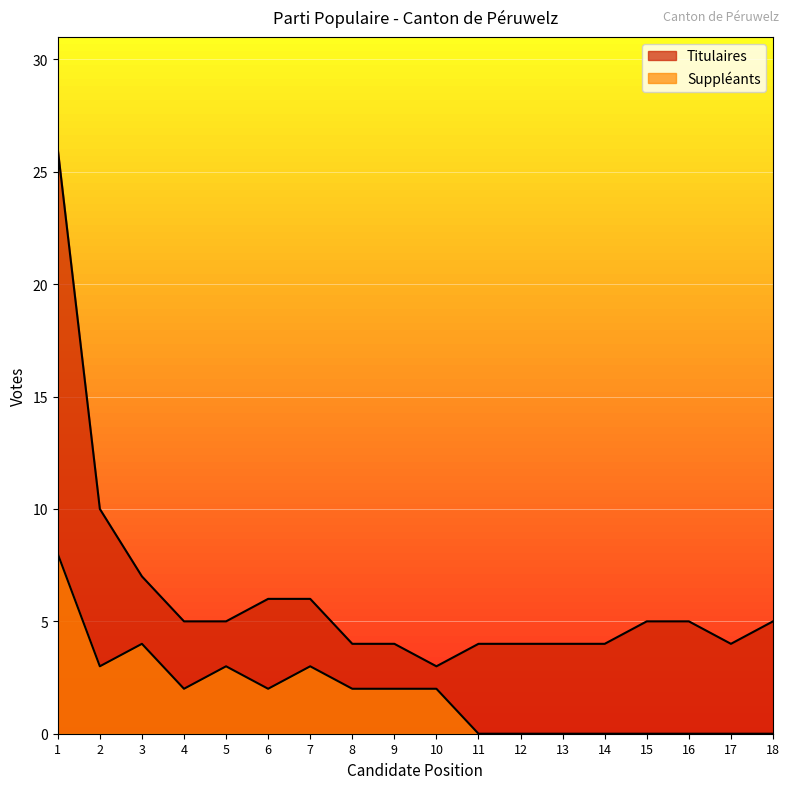

True or false: Suppleants has more than 1 interior local peaks.

True